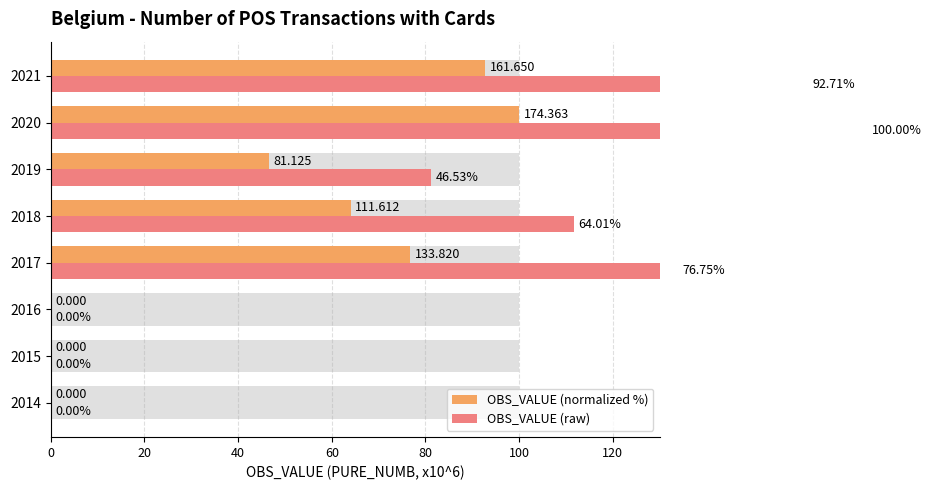

Which has a higher value, 2015 or 2017?

2017